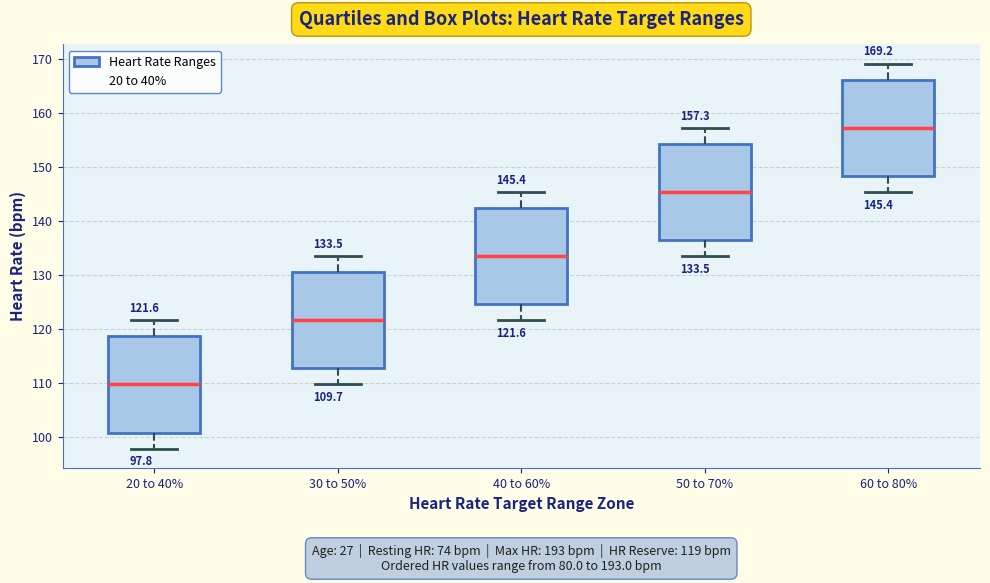

Which box has the highest median line?

60 to 80%